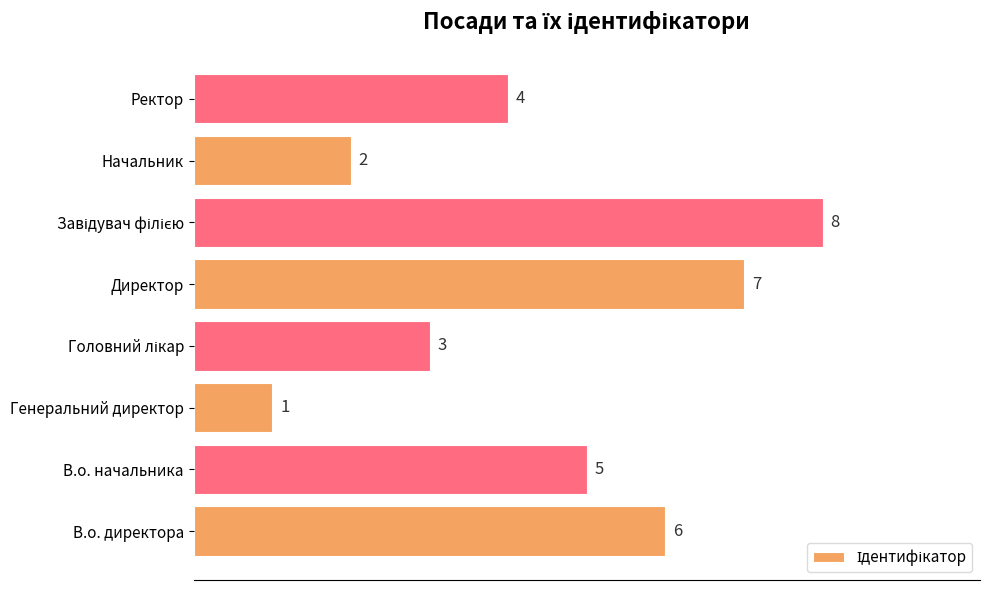

Reading top to bottom, transcribe all the data shown in this chart.

4	2	8	7	3	1	5	6